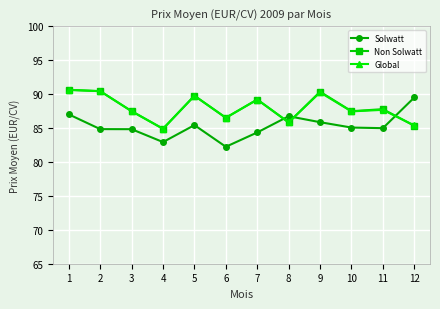

Count the number of data series in this chart.

3